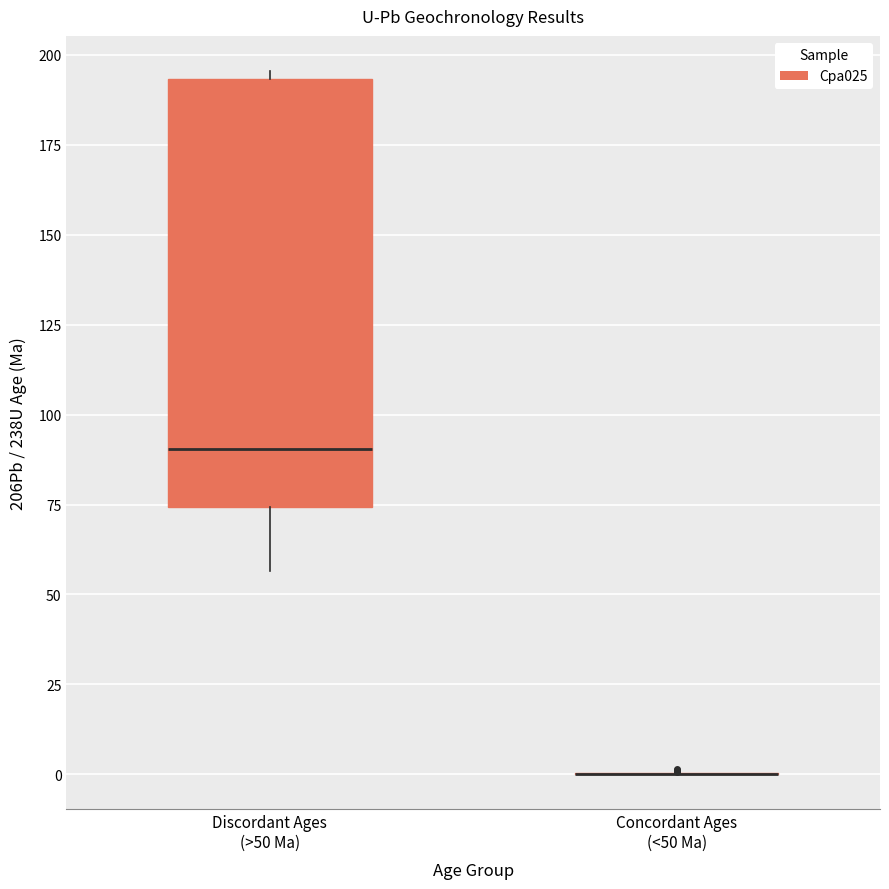

Where does the lower whisker of the box for Discordant Ages (>50 Ma) end on the y-axis? The values are not printed on the chart, so give them approximately, as read against the axis.

55